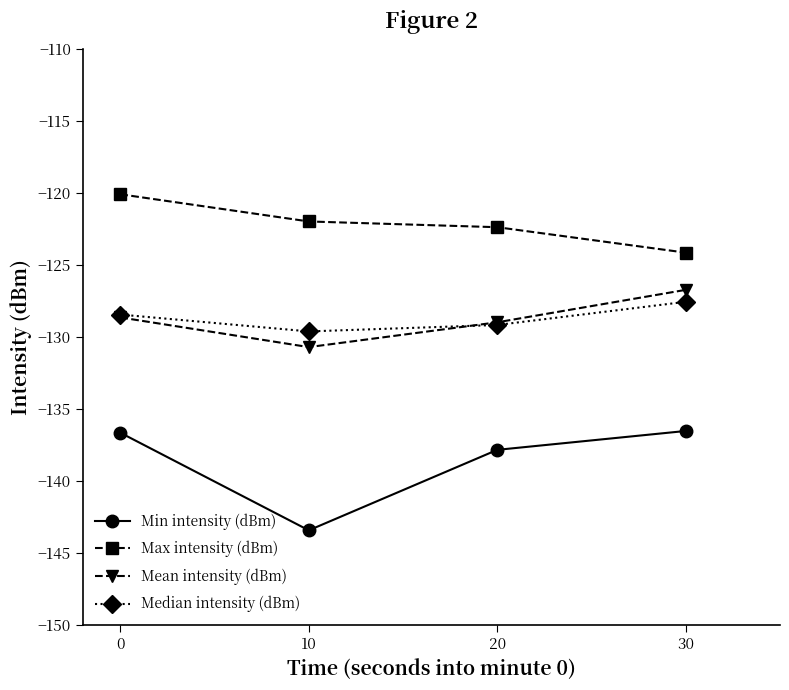

Which category has the lowest value in the Max intensity (dBm) series?

30